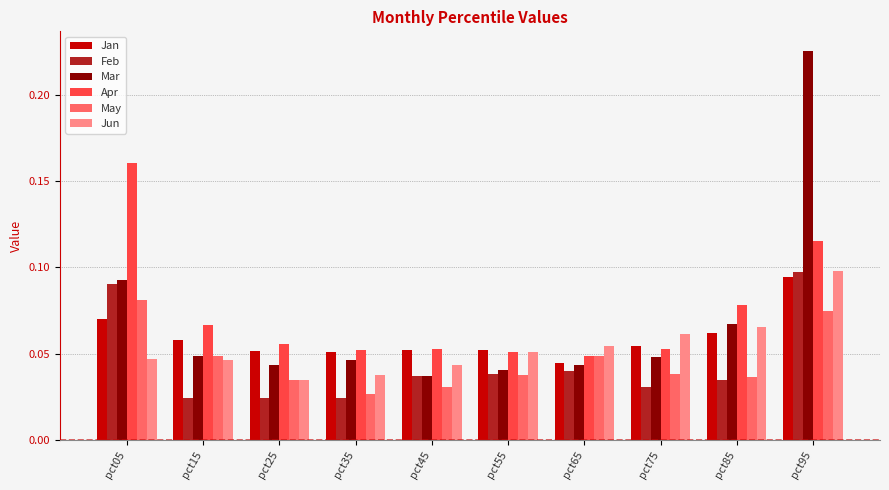

What is the sum of all Jun values?

0.5